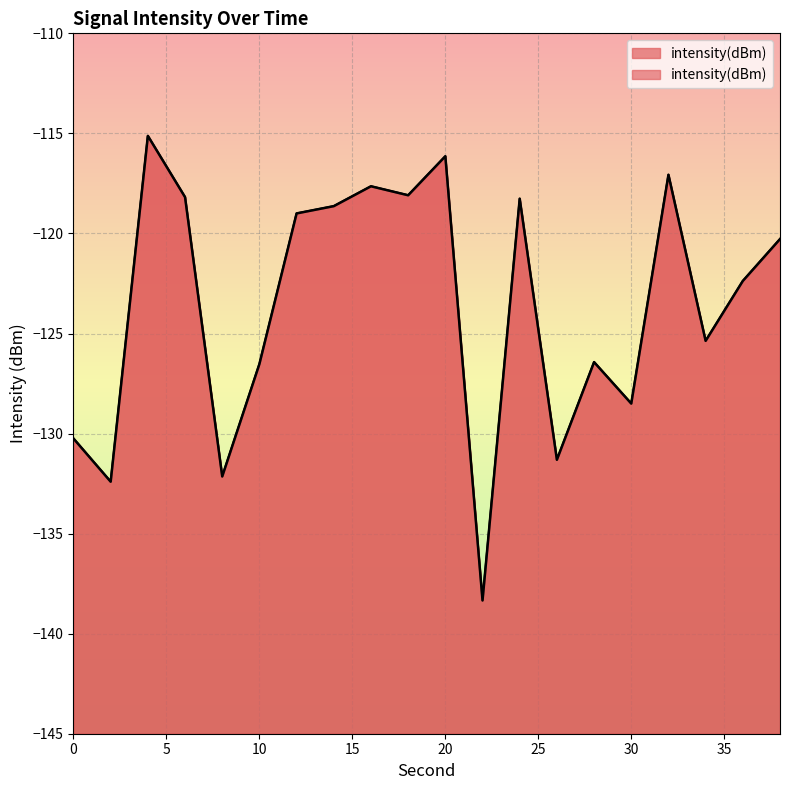

At which label does the data first exceed -120?

4